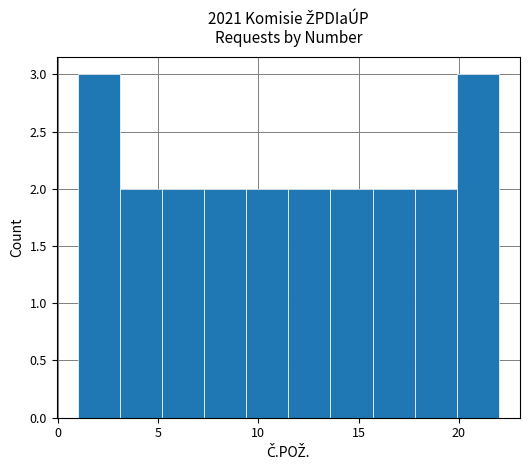

How tall is the bar that spans 15.7 to 17.8 on the x-axis? Neither the bar edges nor the heights are printed on the chart, so give them approximately, as read against the axes.

2